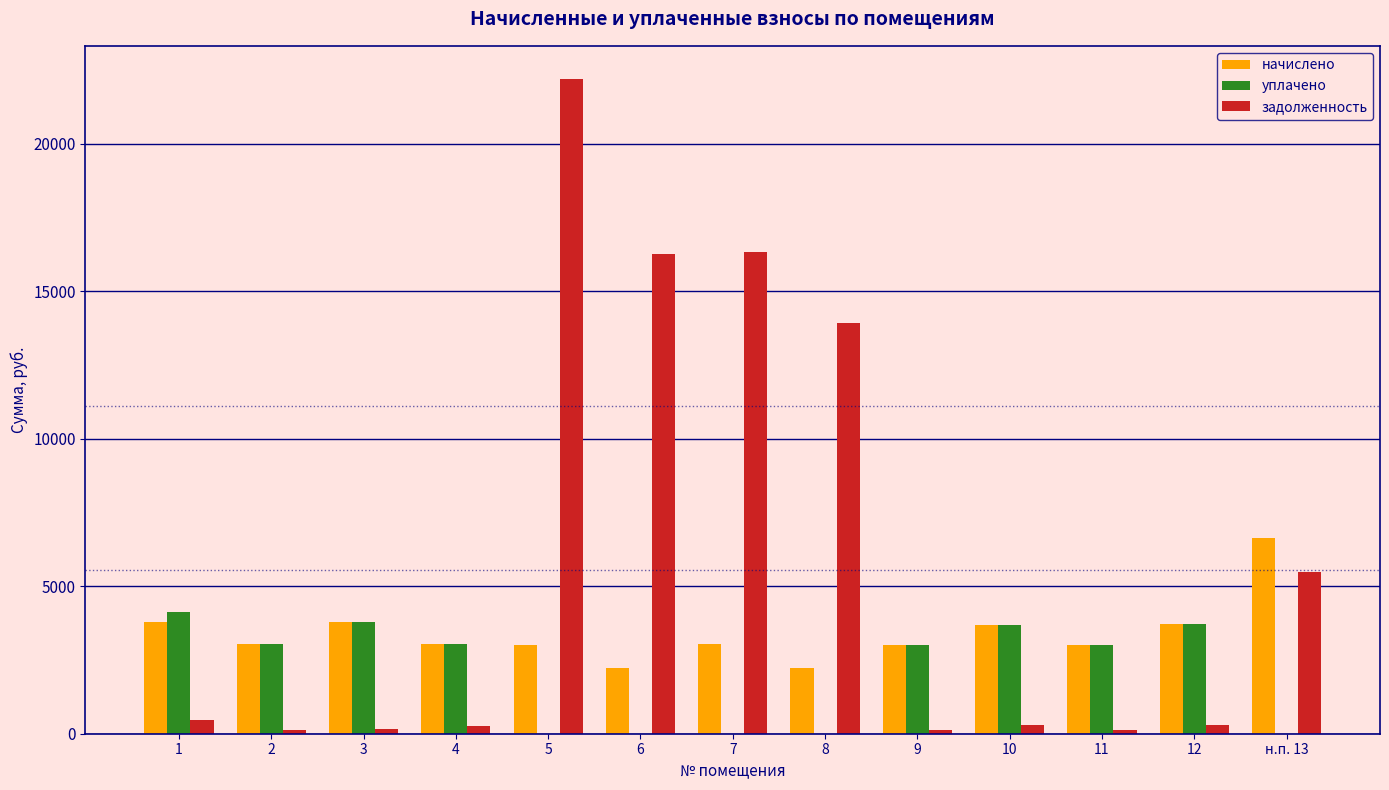

The value of уплачено at 5 is 0.0. True or false?

True